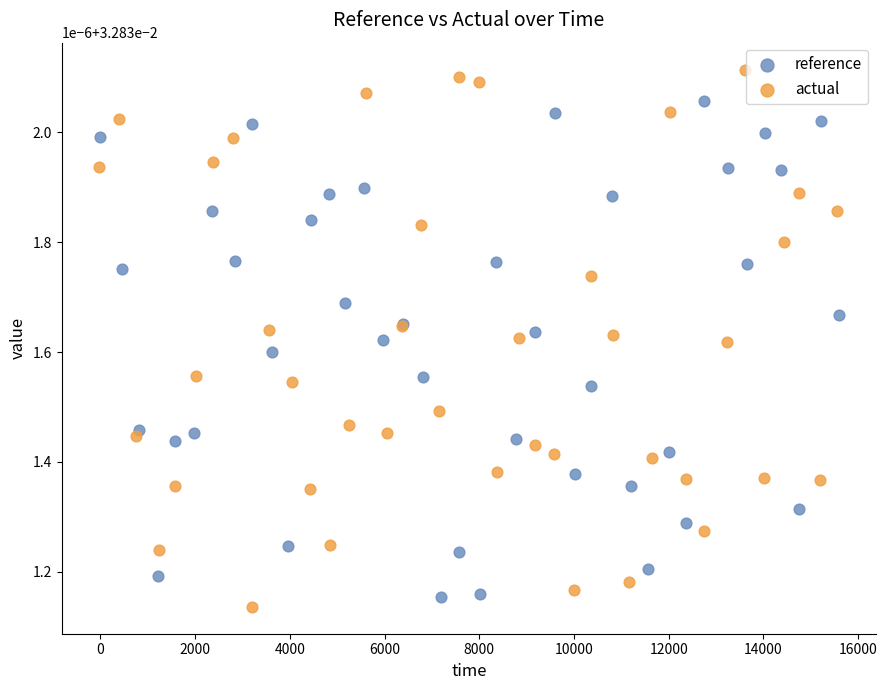

What are all the series names shown in the legend?

reference, actual